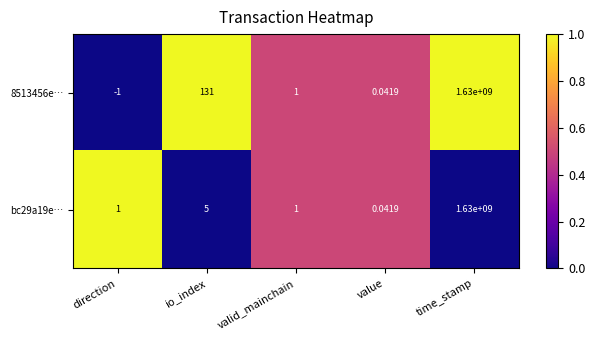

Is the value of 8513456e… at valid_mainchain greater than the value of bc29a19e… at value?

Yes